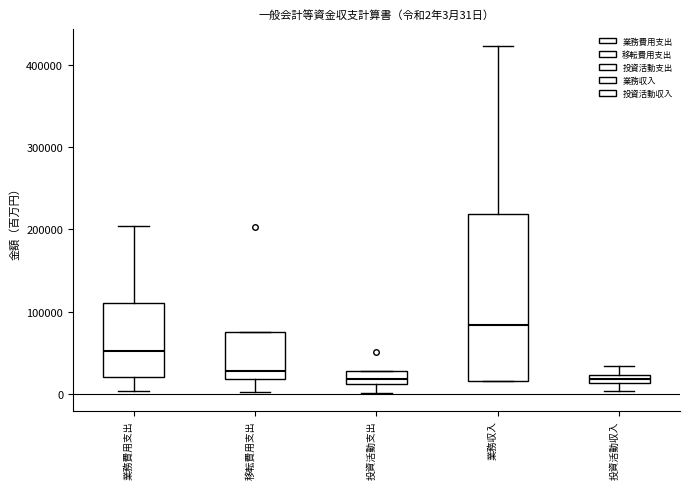

Comparing the boxes themselves (not the whiskers), which one is the tallest?

業務収入